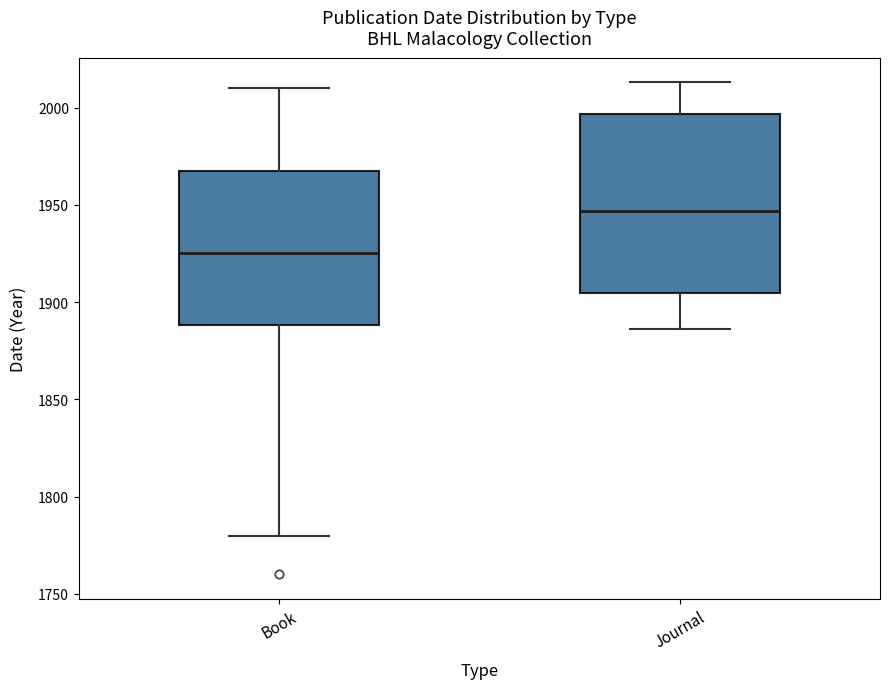

Reading left to right, read every box against the y-axis: the position of its median line, the range the box covers, and the ends of its whiskers. The values are not printed on the chart, so give them approximately, as read against the axis.

Book: median 1925, box 1890 to 1970, whiskers 1780 to 2010
Journal: median 1945, box 1905 to 1995, whiskers 1885 to 2015